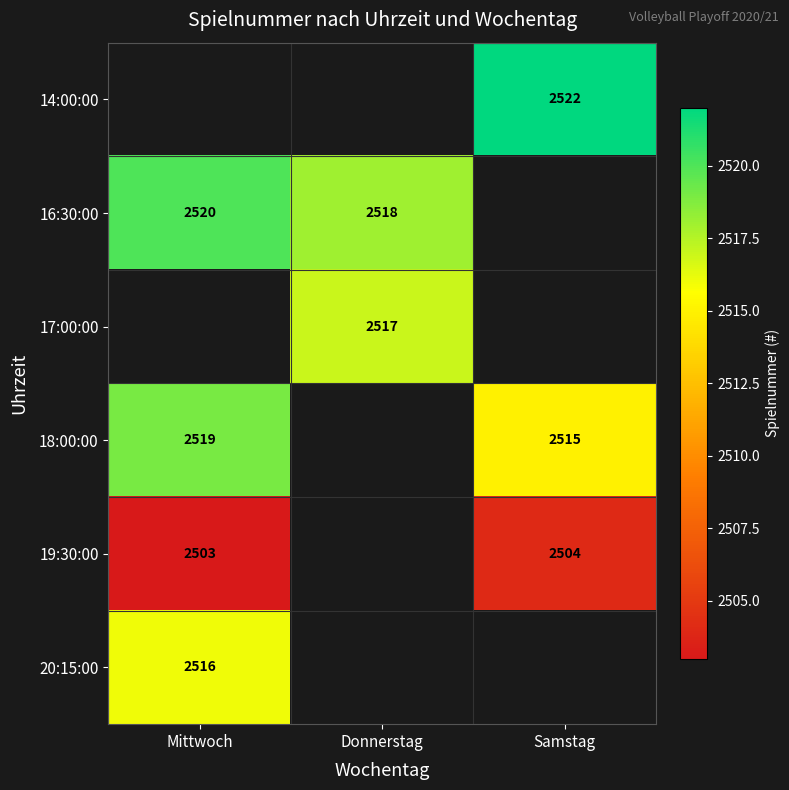

The 14:00:00 series shows 3420 at Samstag. True or false?

False